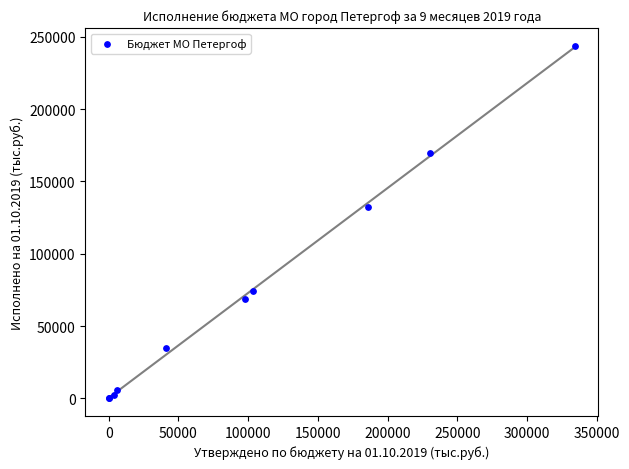

What Y value in the scatter plot is closest to 121896?

132377.2